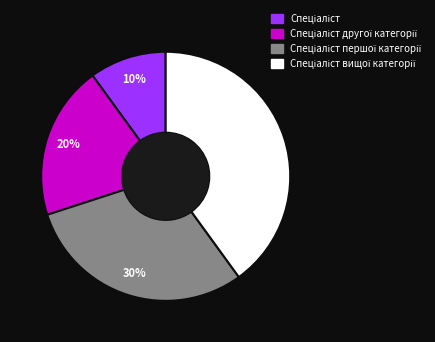

Is there any slice that represents more than half of the pie?

No